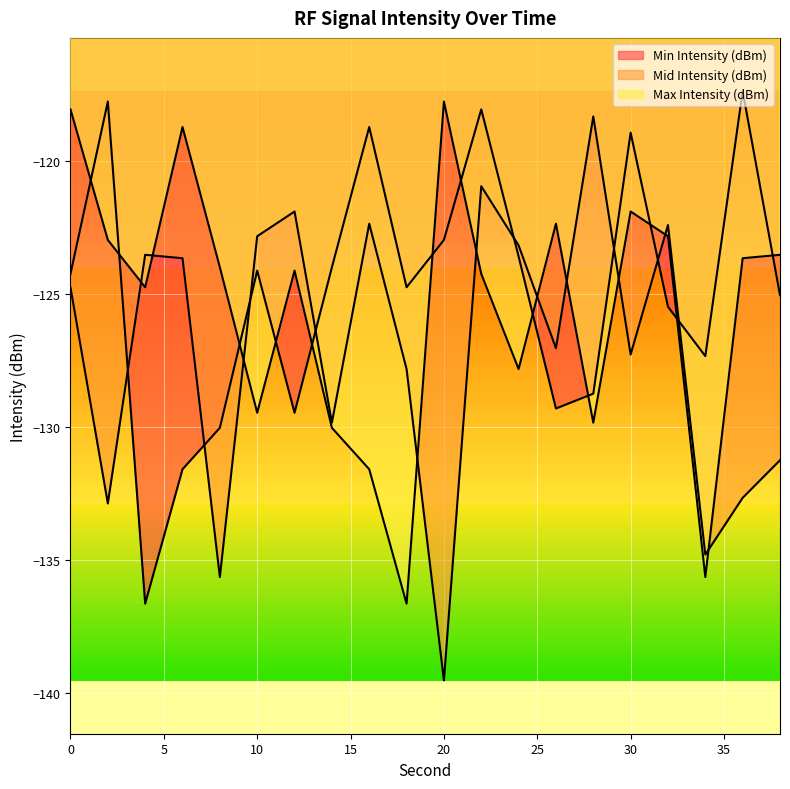

Rank the series by their maximum value, from lowest to highest.

Mid Intensity (dBm), Max Intensity (dBm), Min Intensity (dBm)